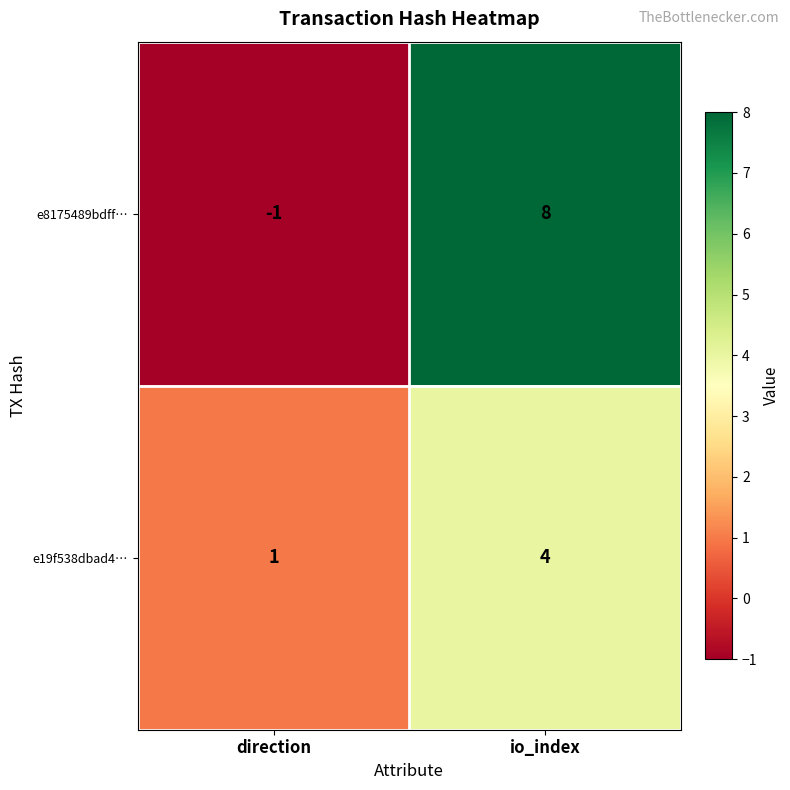

What is the difference between the e19f538dbad4… values at io_index and direction?

3